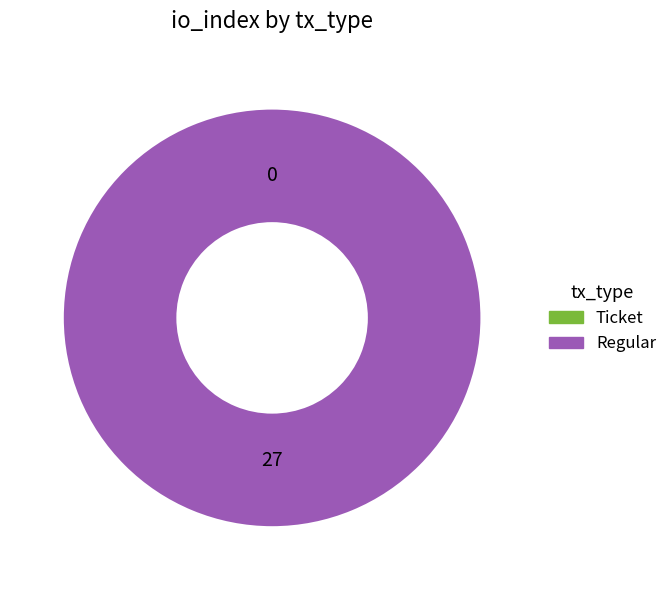

Rank the categories by value from highest to lowest.

Regular, Ticket